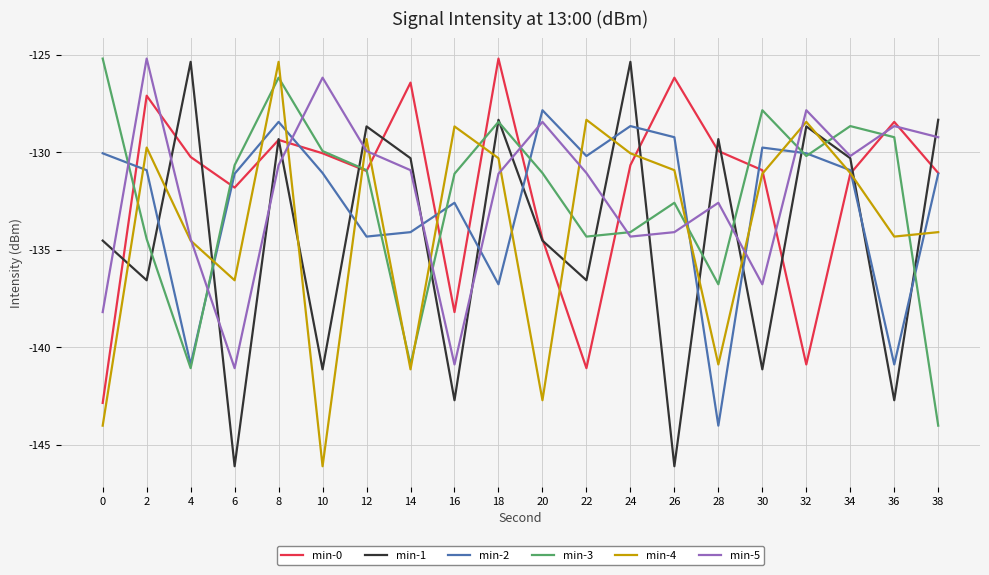

Which category has the lowest value in the min-3 series?

38